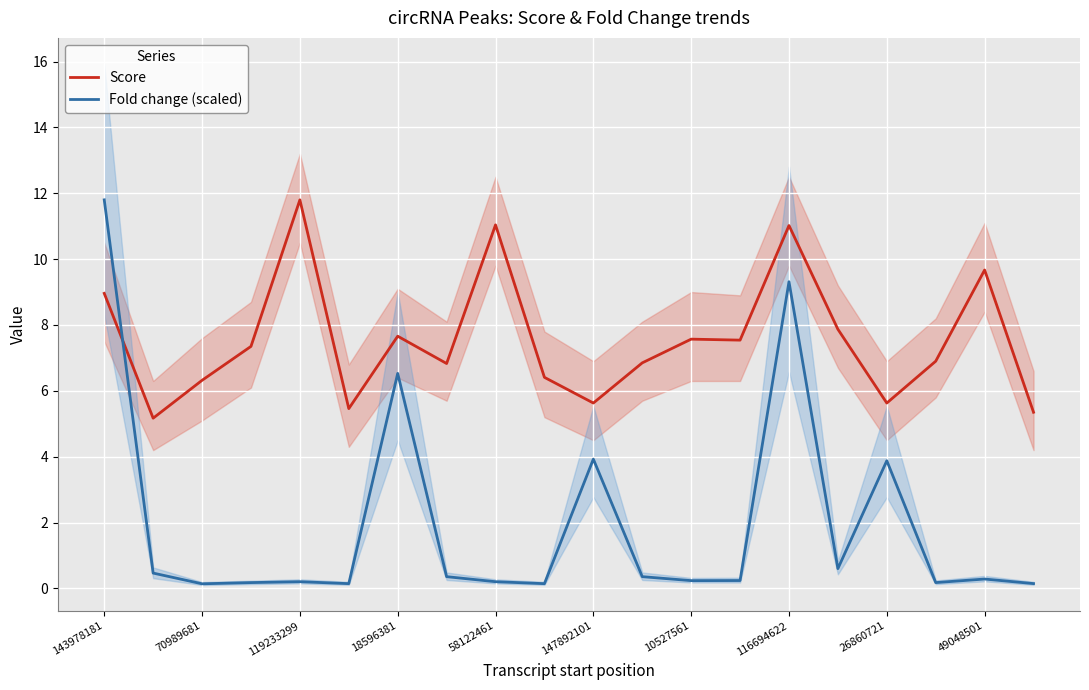

What is the total value across all series at 15?

8.5